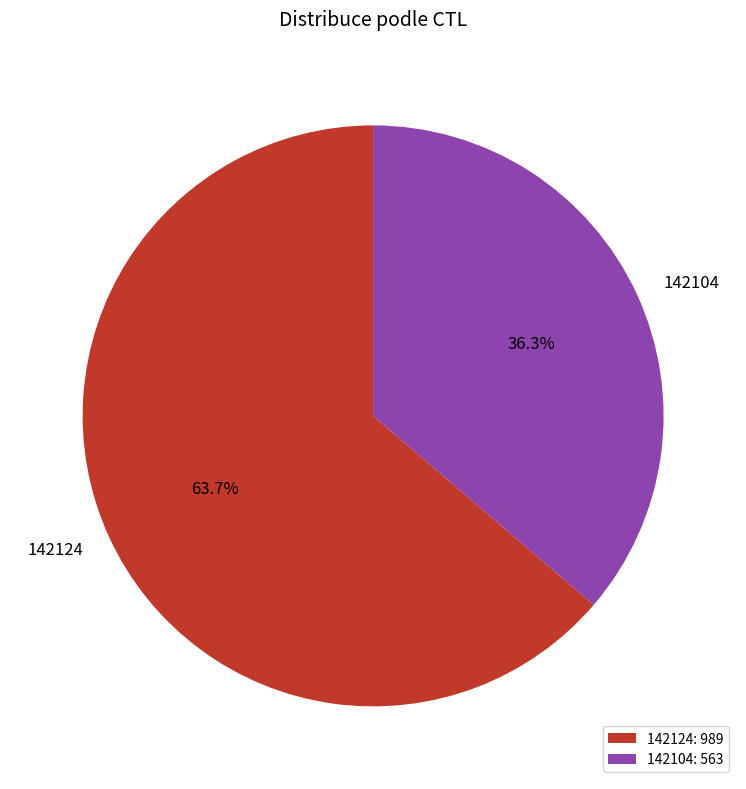

True or false: 142104 accounts for 44% of the total.

False